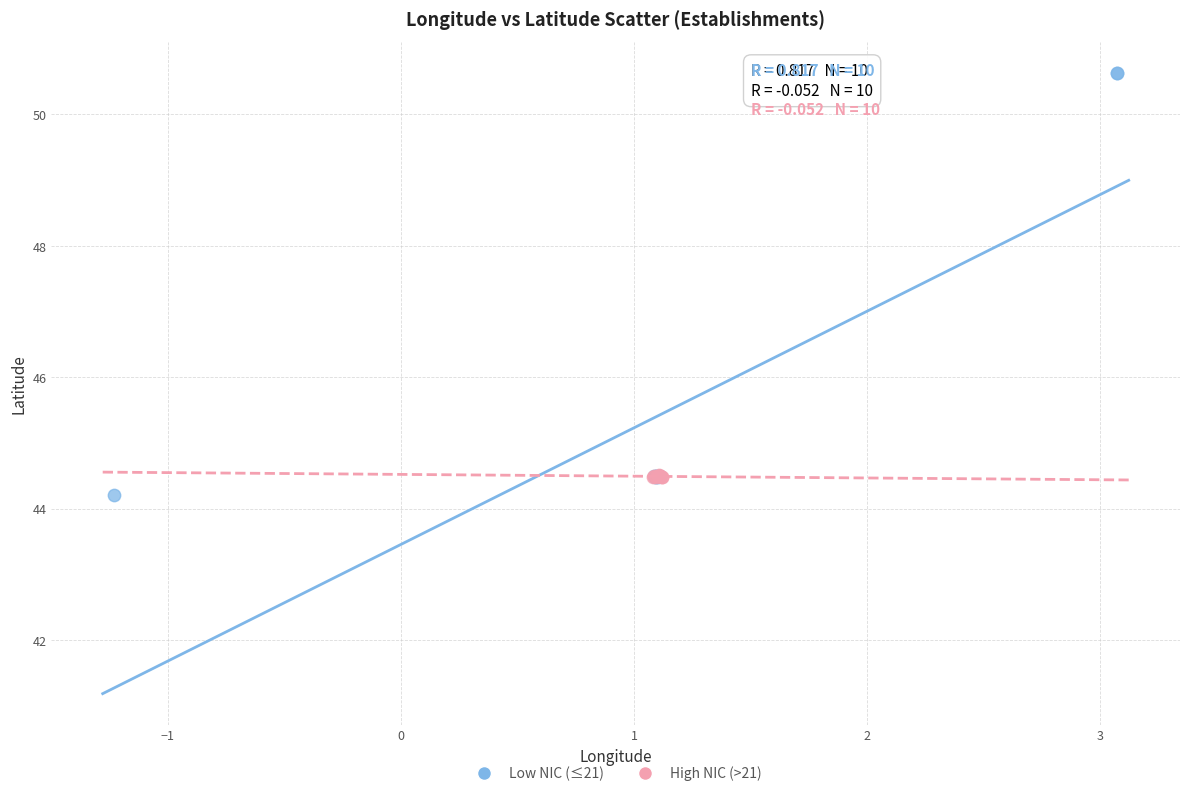

Which series reaches the maximum Y coordinate?

Low NIC (≤21)